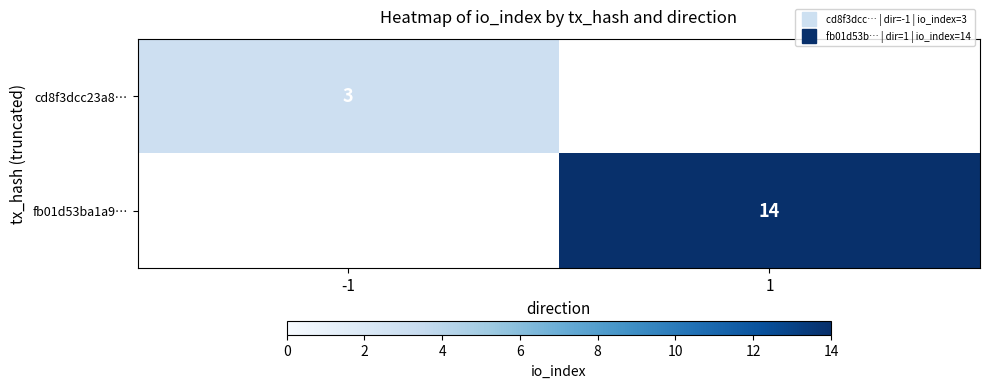

What is the difference between the cd8f3dcc23a8… values at -1 and 1?

3